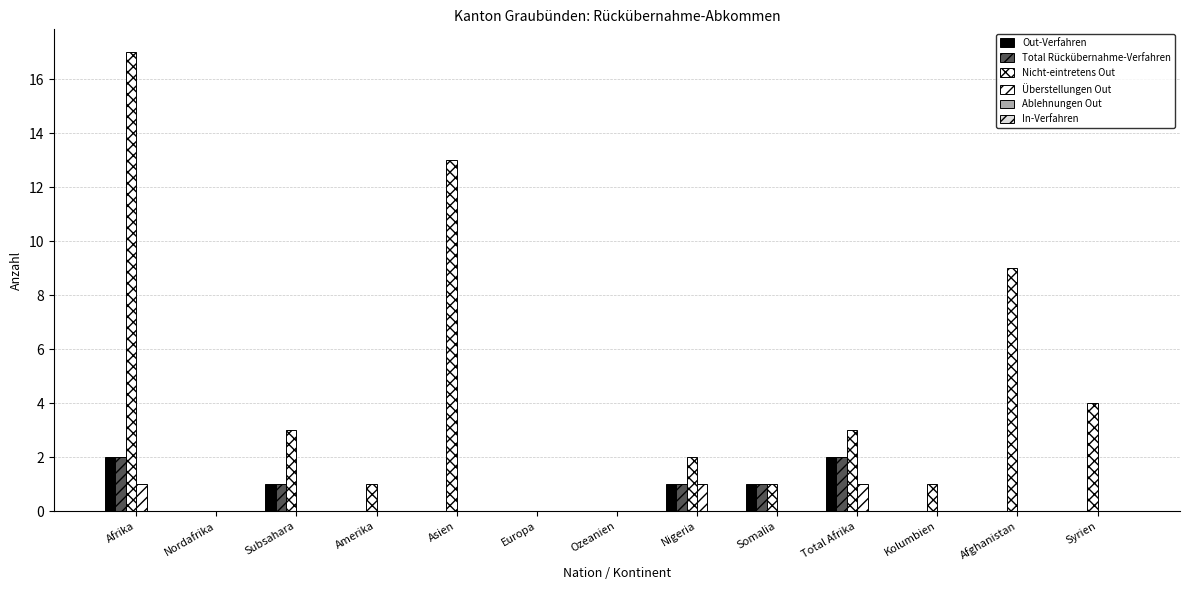

The Nicht-eintretens Out series shows 4 at Syrien. True or false?

True